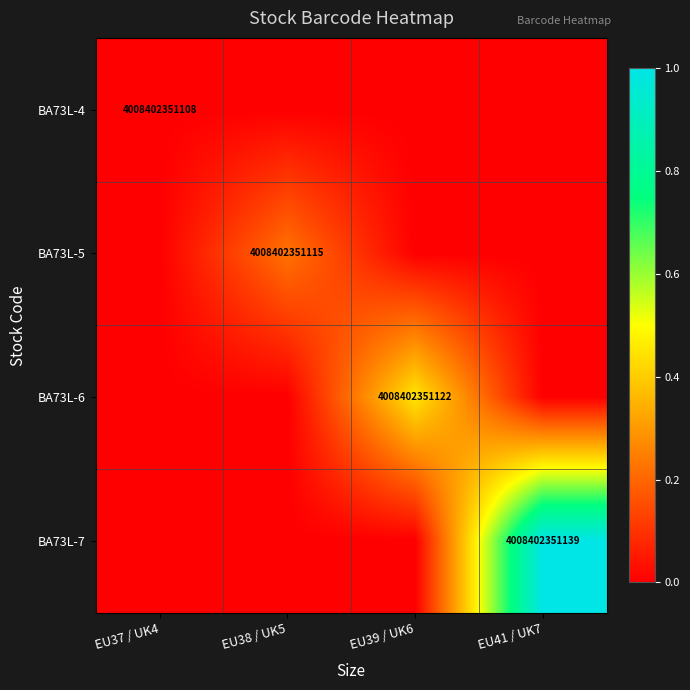

True or false: BA73L-6 has a value of 6702136736918 at EU39 / UK6.

False